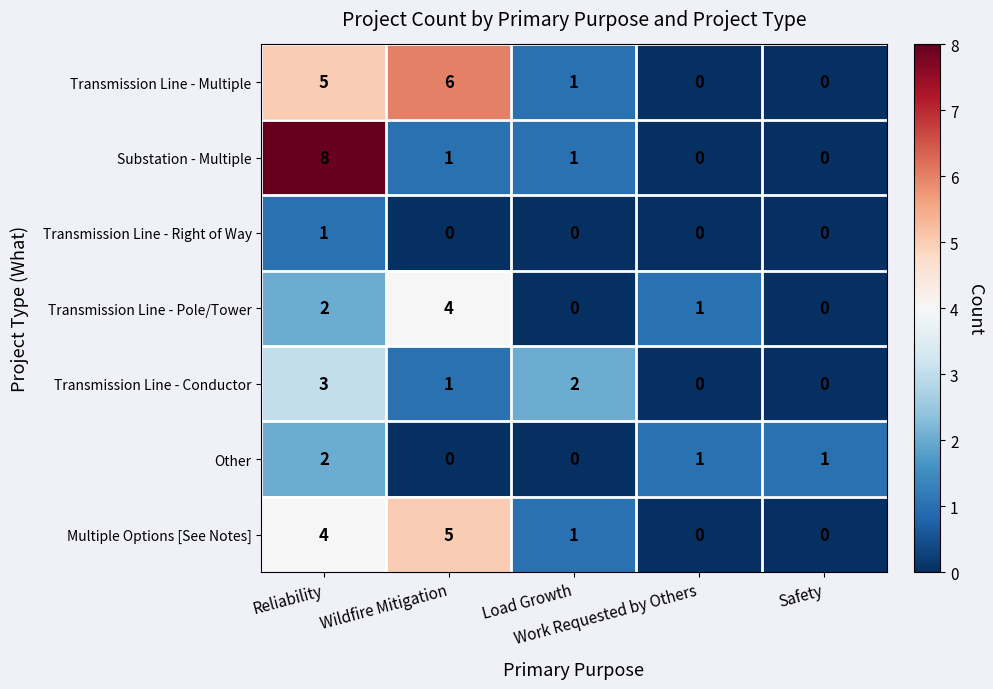

What is the highest value of the Transmission Line - Conductor series?

3